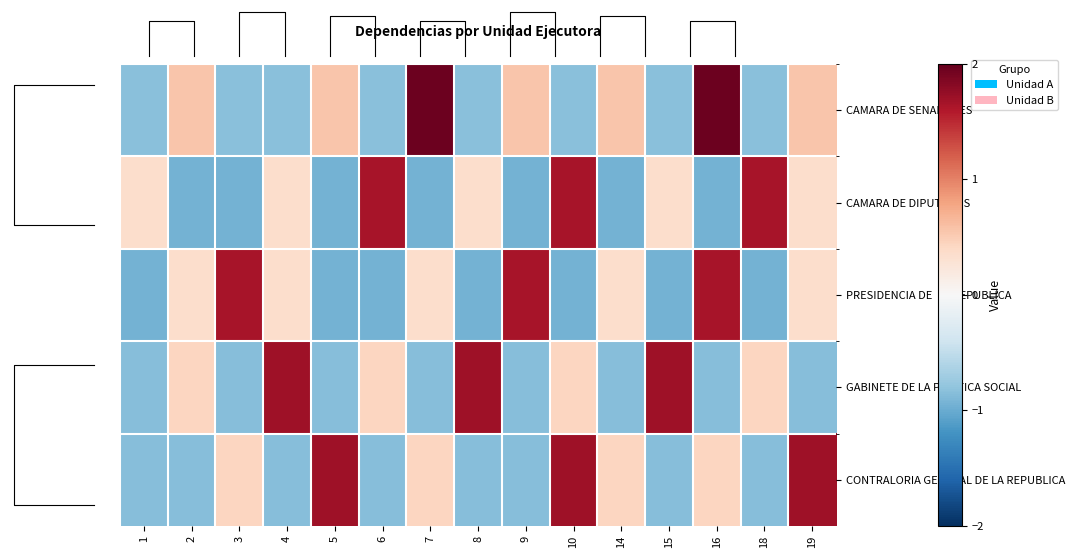

What is the sum of the CAMARA DE DIPUTADOS values at 9 and 19?

-0.6